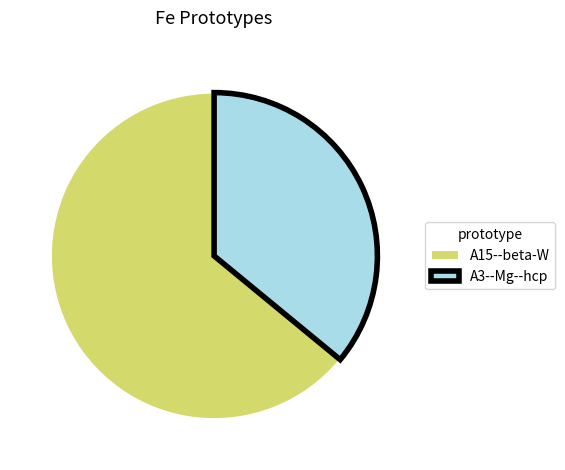

Which category accounts for the majority?

A15--beta-W